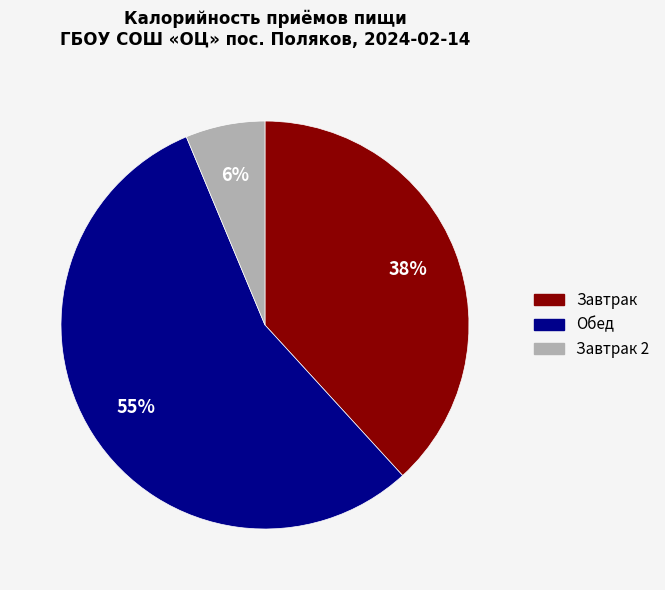

Between Завтрак 2 and Завтрак, which is larger?

Завтрак